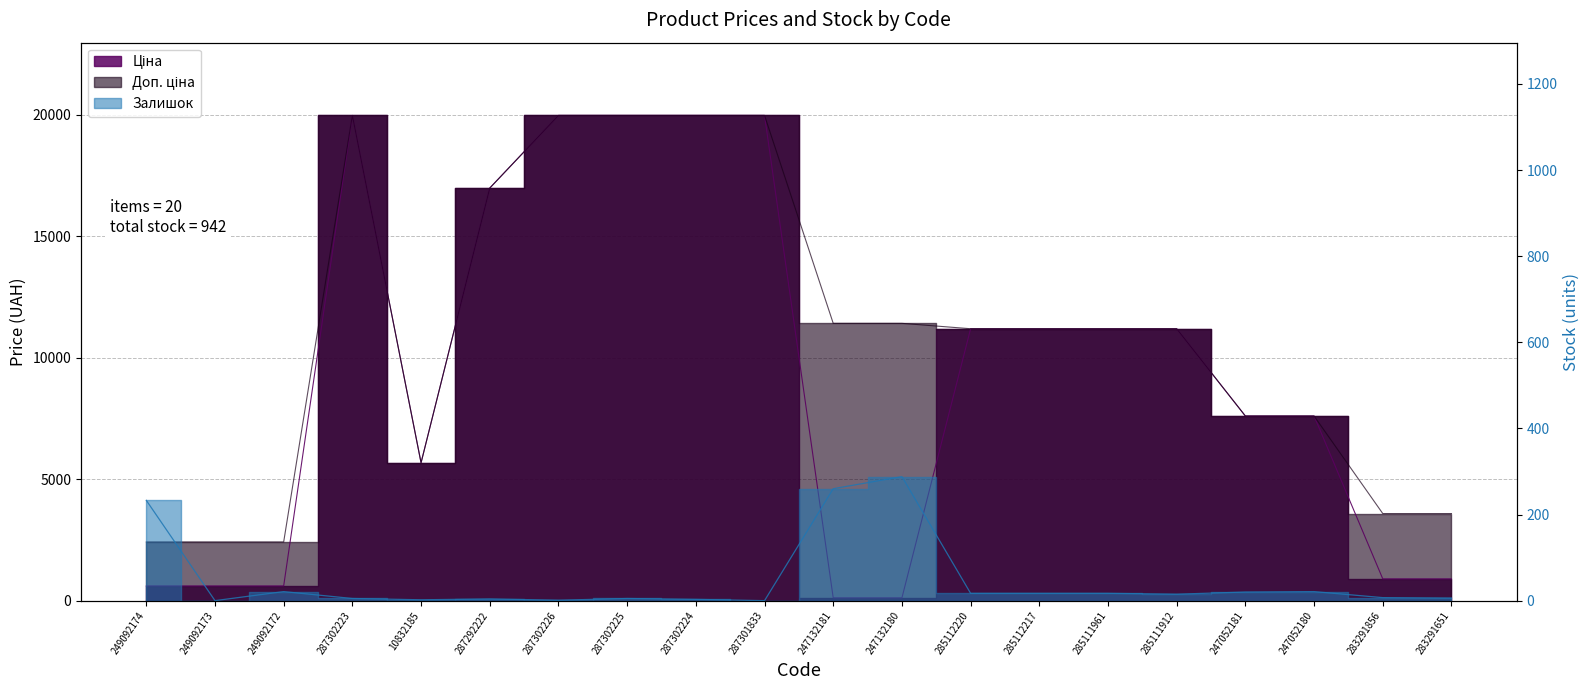

How many lines are shown in the chart?

3